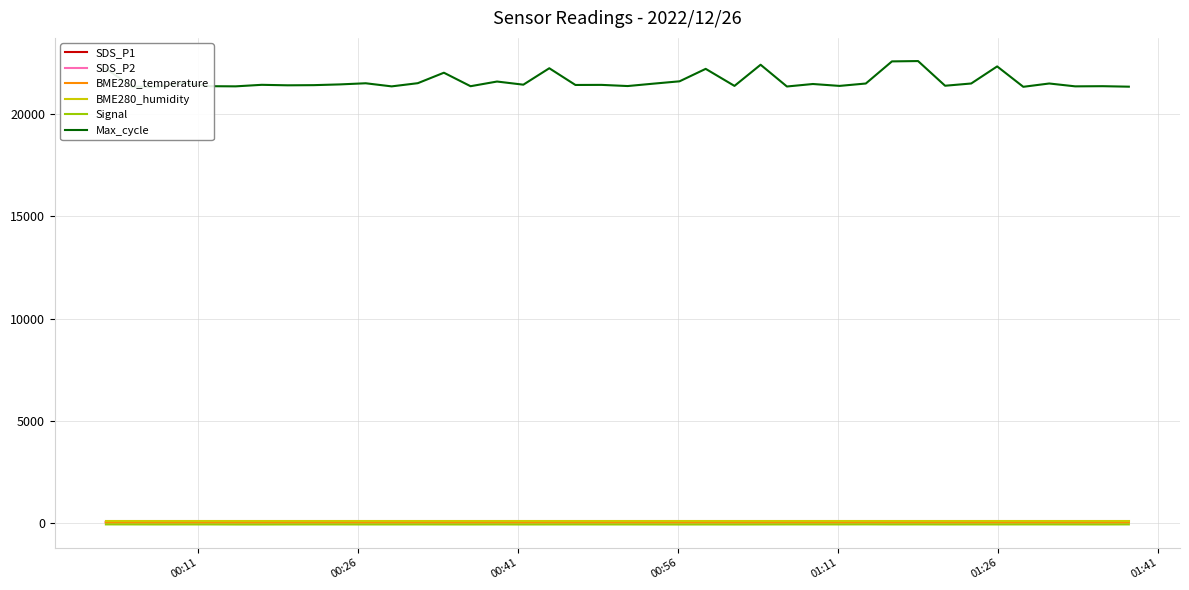

What is the lowest value of the Max_cycle series?

21352.0